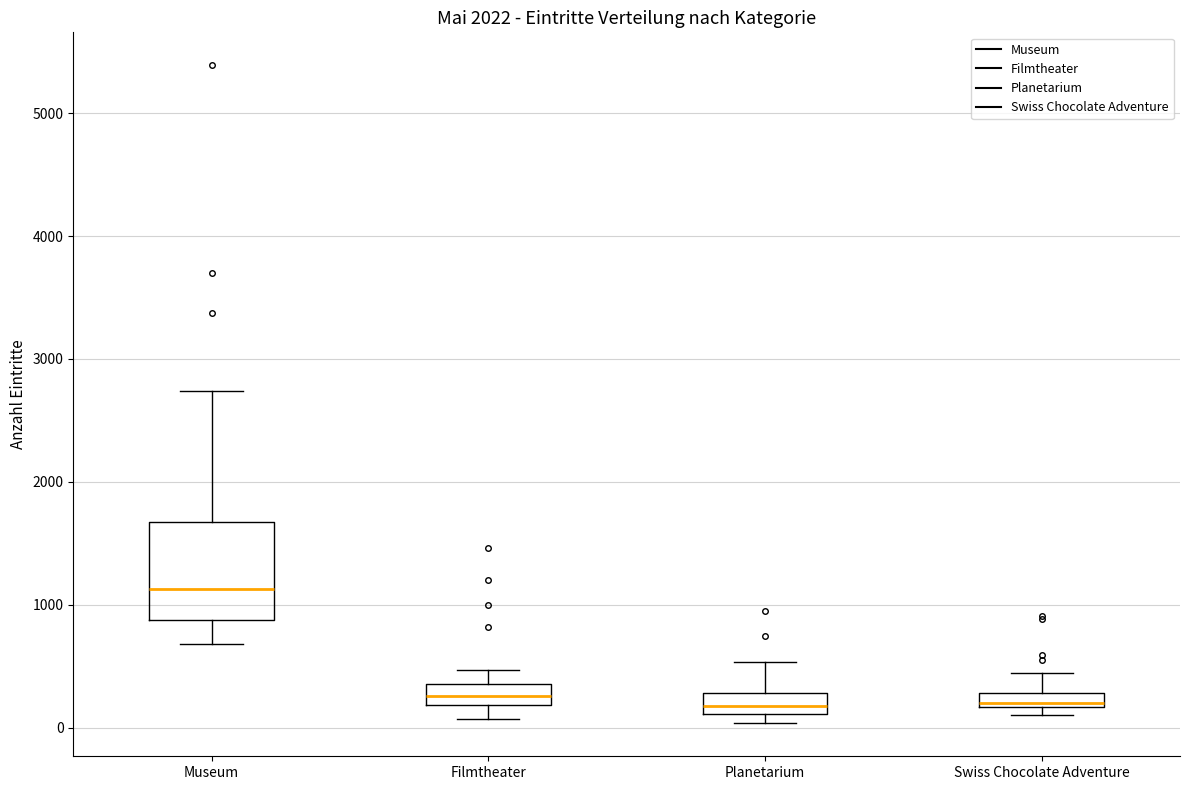

Where is the upper edge of the box for Filmtheater on the y-axis? The values are not printed on the chart, so give them approximately, as read against the axis.

400